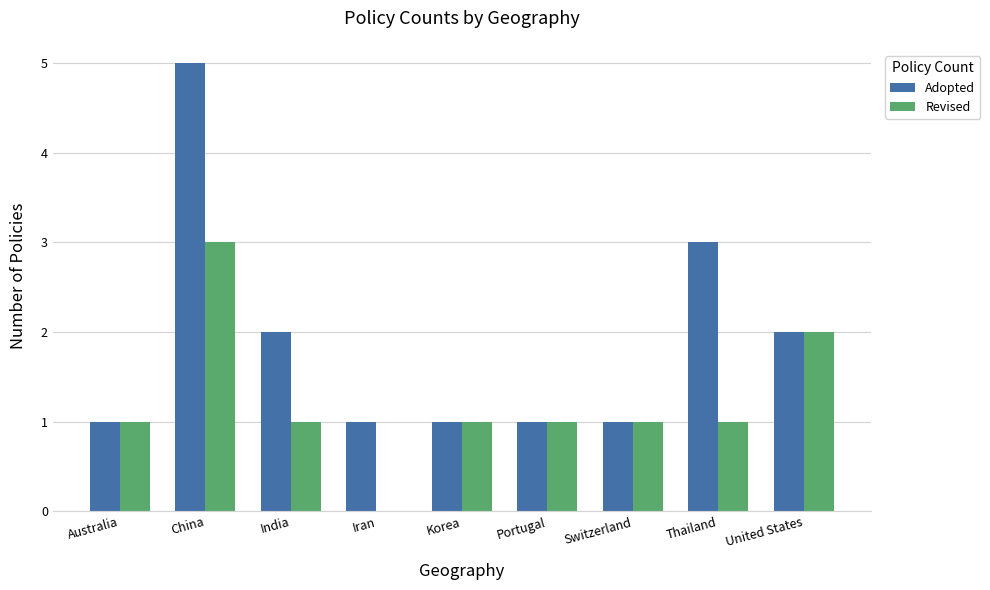

Which category has the highest value across all series?

China